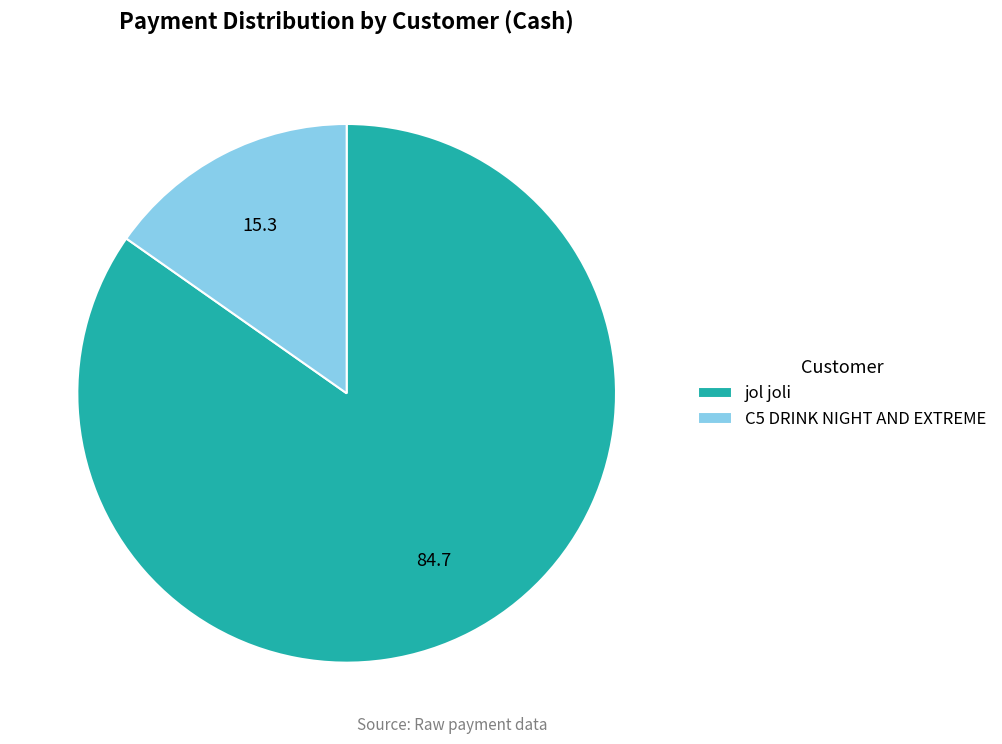

Do C5 DRINK NIGHT AND EXTREME and jol joli together represent more than half of the pie?

Yes